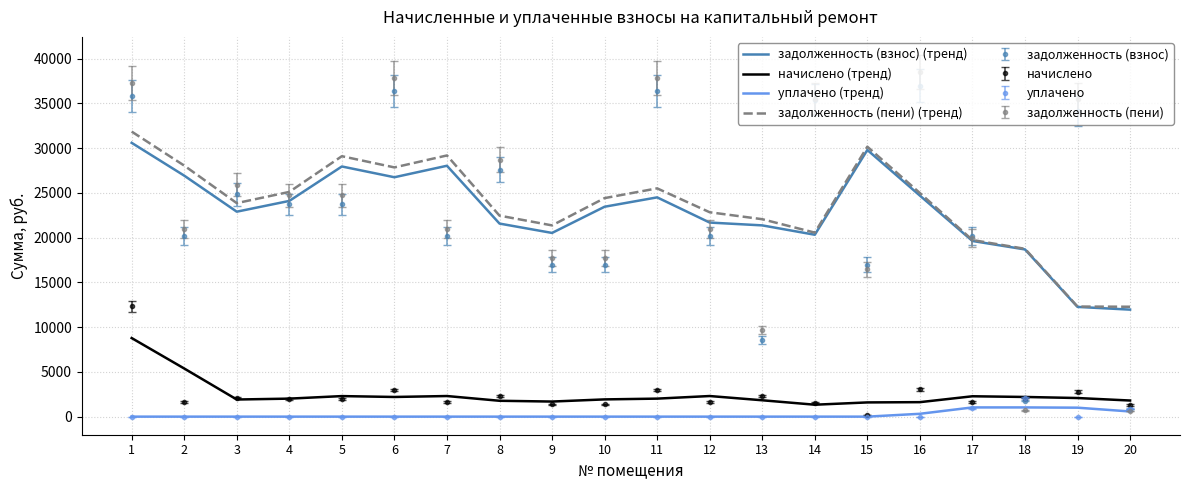

Which series has the widest spread of values?

задолженность (пени)